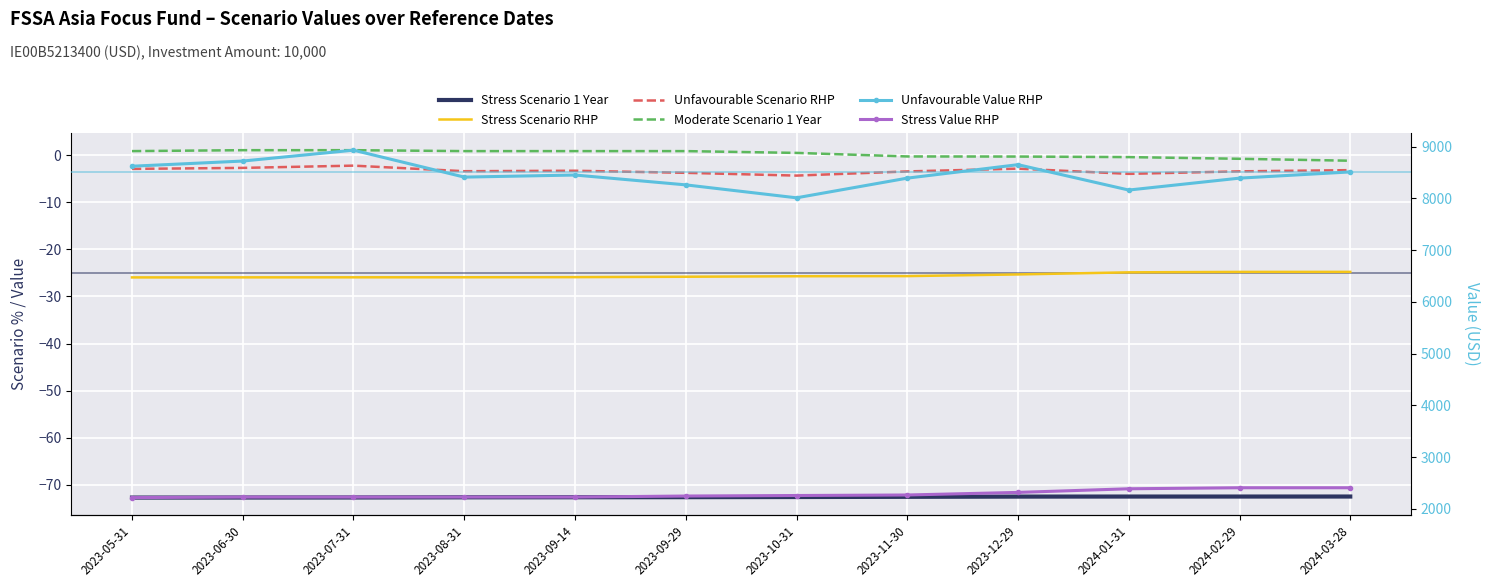

What is the spread (max minus min) of values at 2023-06-30?

8792.7